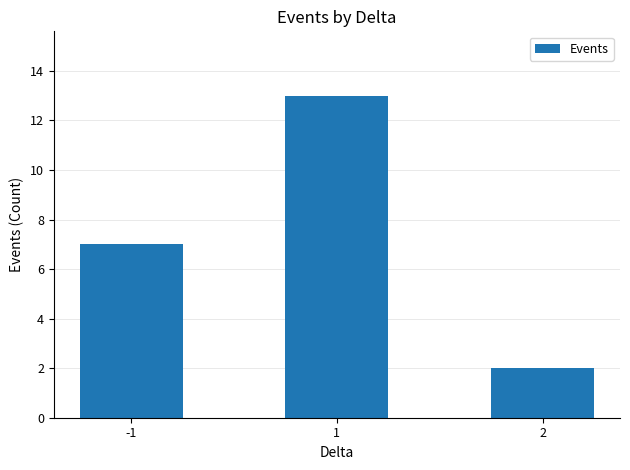

Which label corresponds to the largest value in the chart?

1